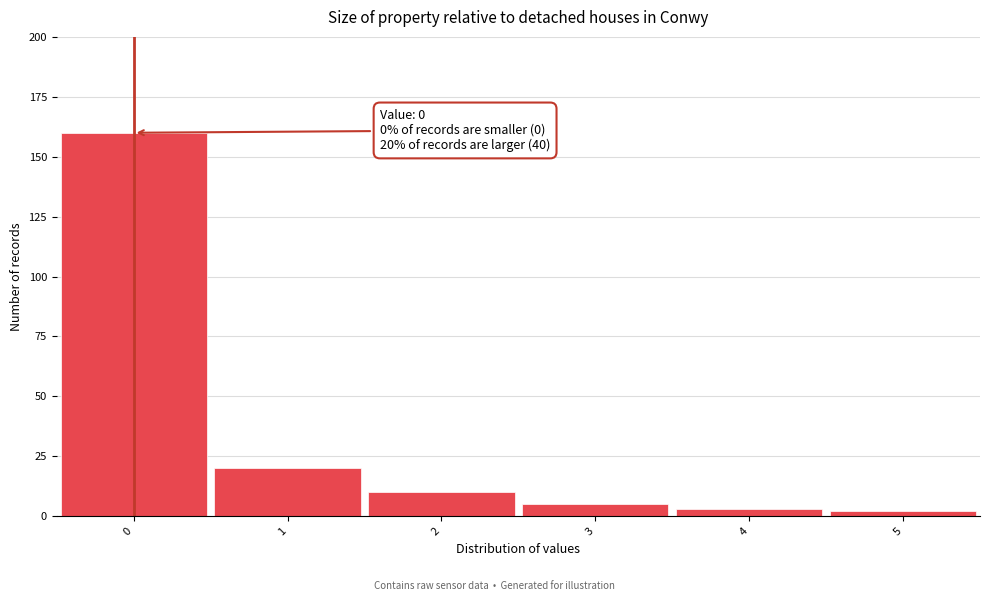

Which range on the x-axis has the tallest bar?

-0.5 to 0.5